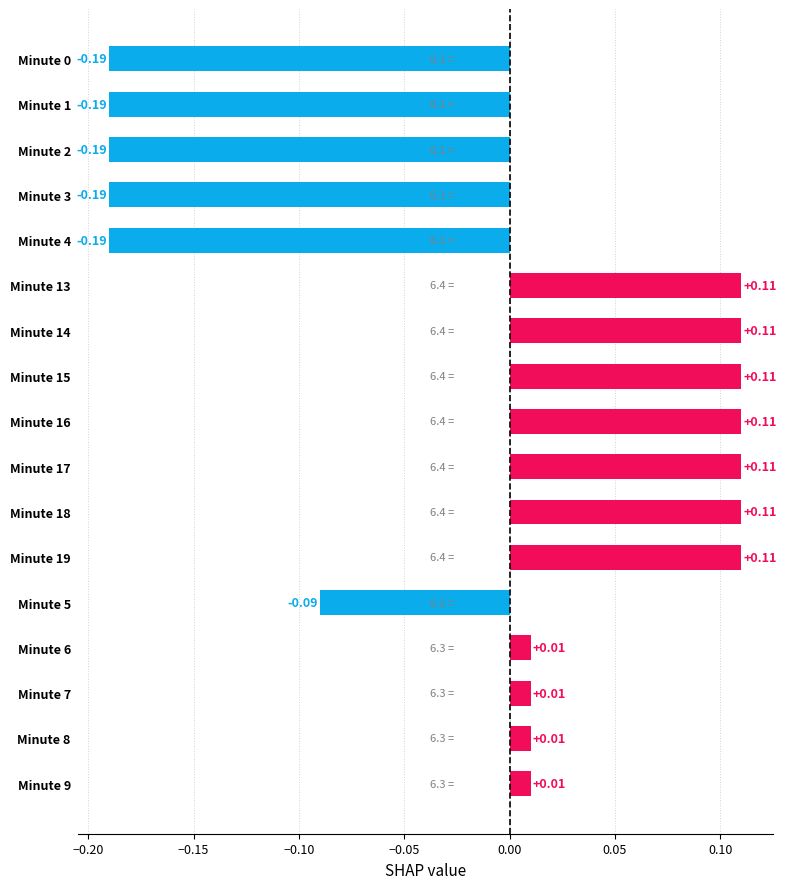

What is the difference between the maximum and second lowest values?

0.3